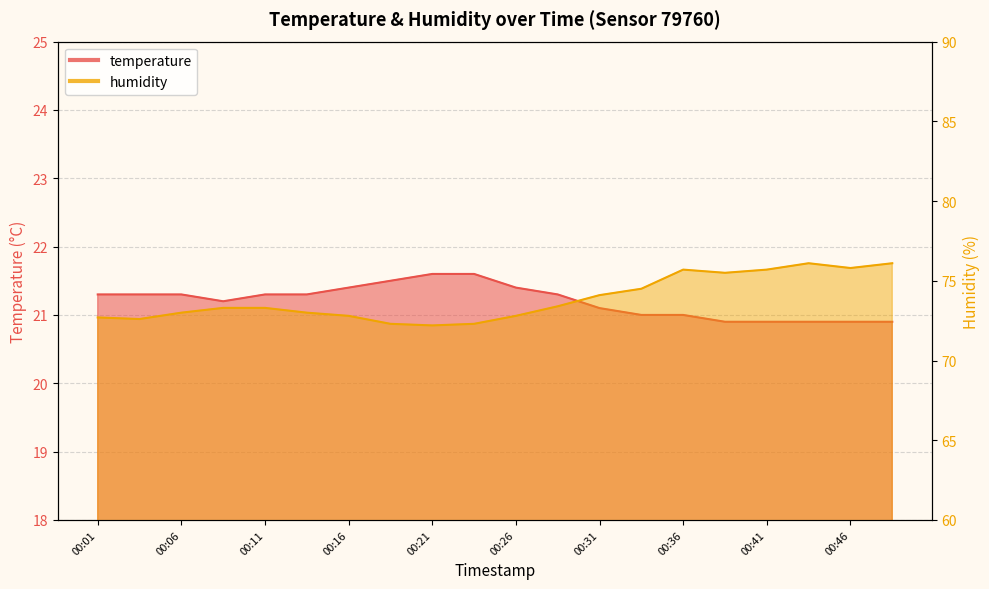

Which series has the largest range (max minus min)?

humidity